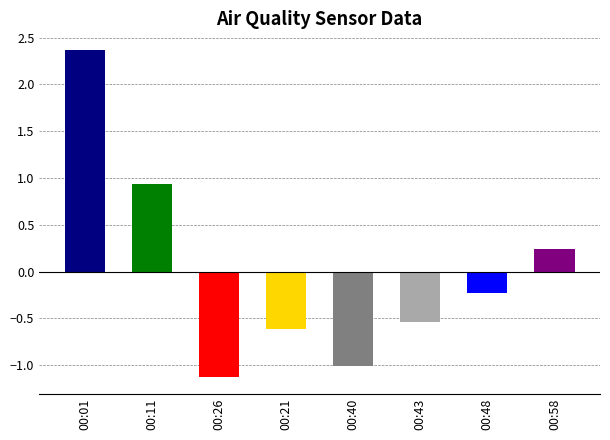

Between 00:48 and 00:01, which is larger?

00:01